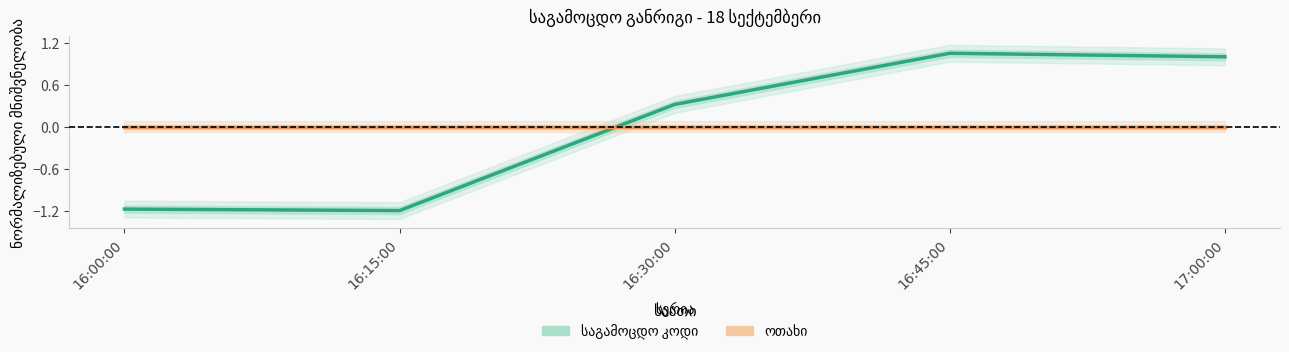

What is the label of the 4th point from the left?

16:45:00